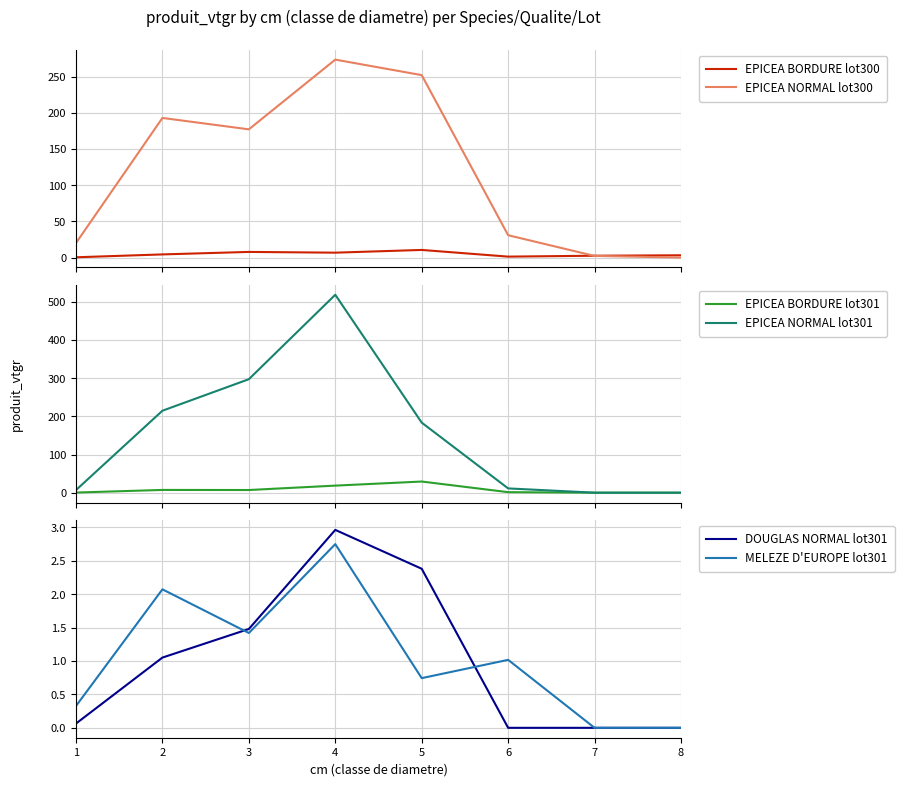

What is the difference between the highest and lowest values at 1?

20.1